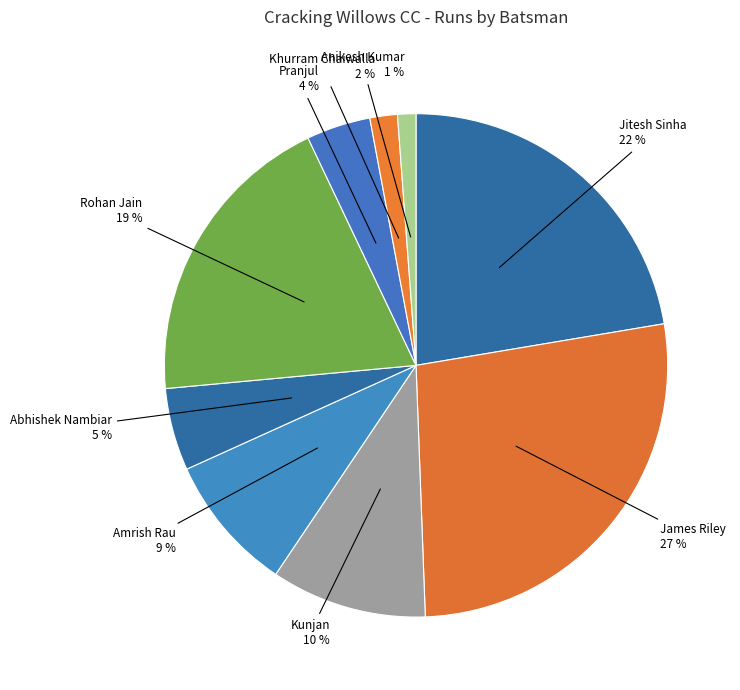

Is there a majority slice in this chart?

No